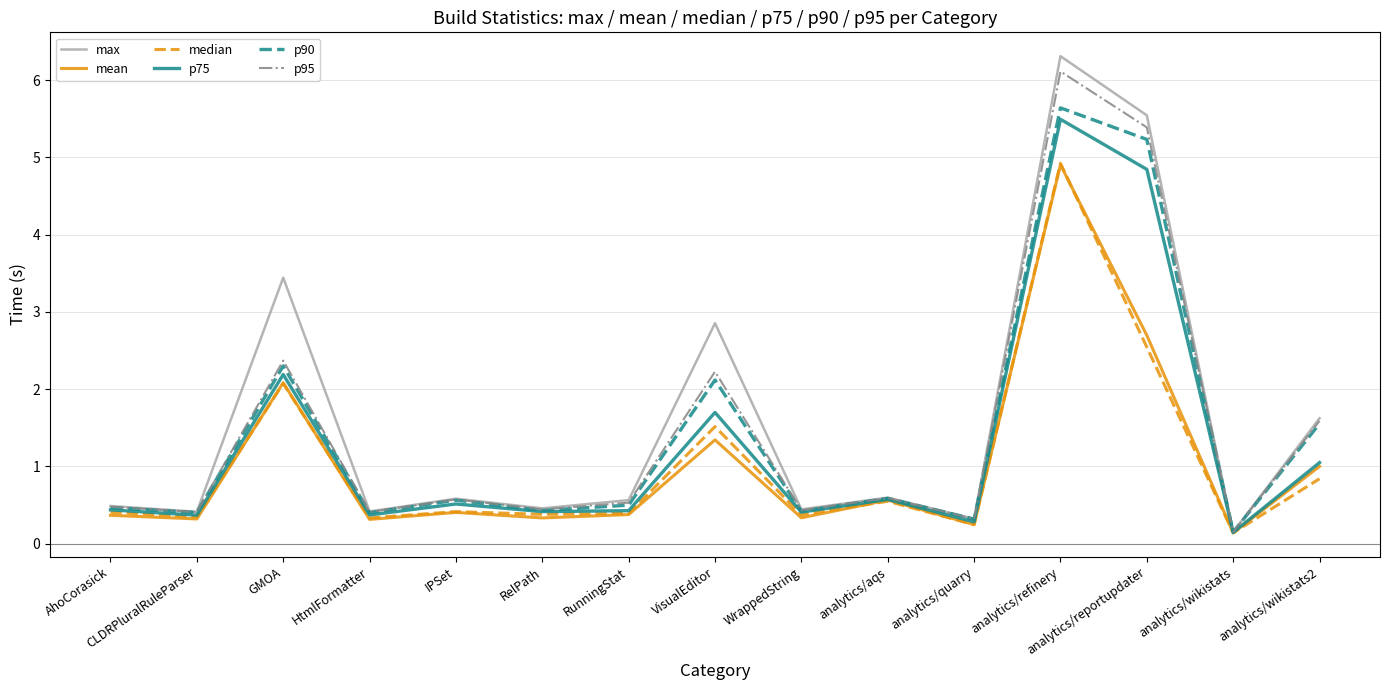

How many distinct data groups are displayed?

6